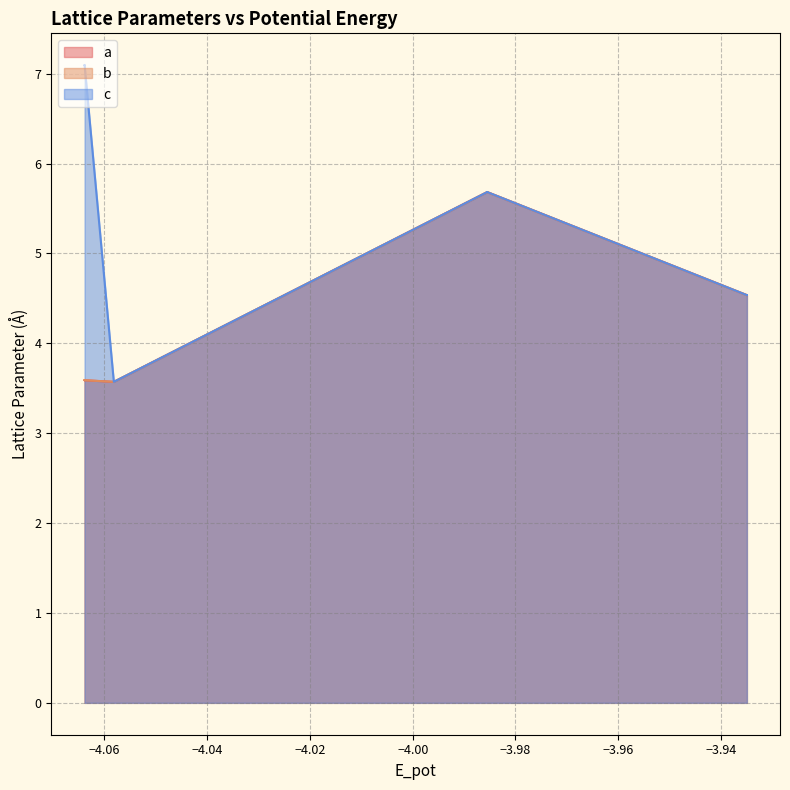

Reading left to right, what are all the values shown in this chart?

a: 3.6	3.6	3.6	3.6	3.6	3.6	5.7	5.7	5.7	4.5	4.5	4.5
b: 3.6	3.6	3.6	3.6	3.6	3.6	5.7	5.7	5.7	4.5	4.5	4.5
c: 7.1	7.1	7.1	3.6	3.6	3.6	5.7	5.7	5.7	4.5	4.5	4.5